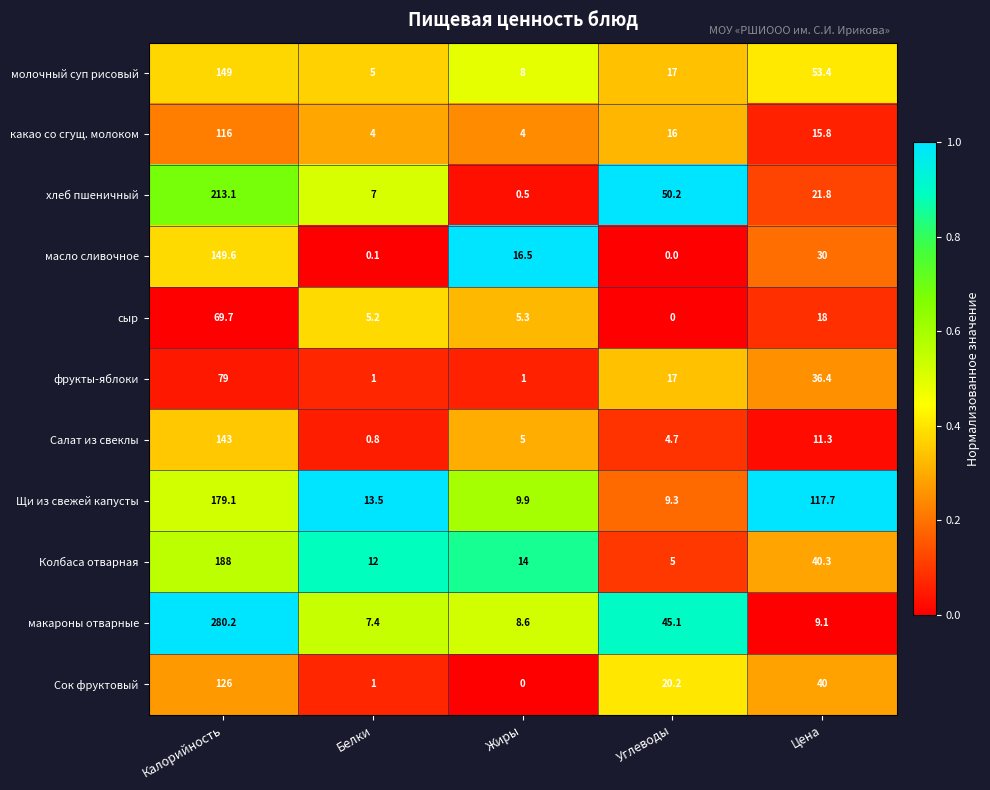

What is the sum of all какао со сгущ. молоком values?

155.8